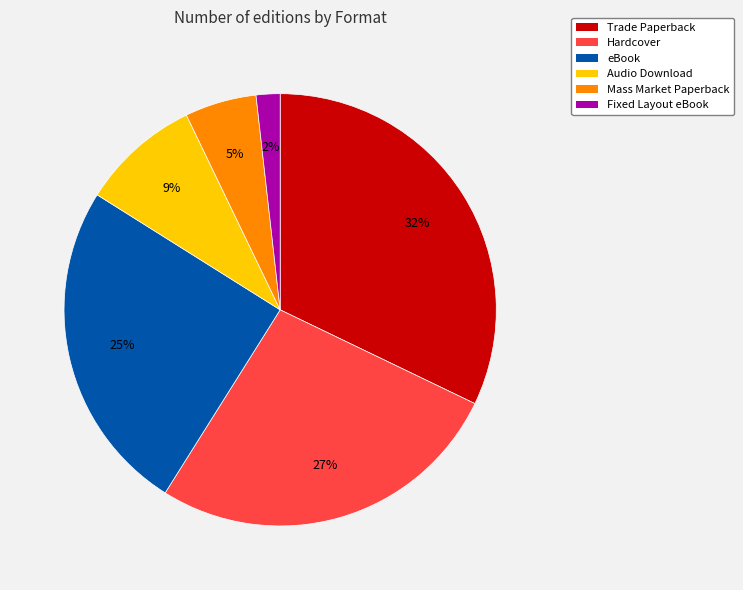

How many segments does this pie chart have?

6